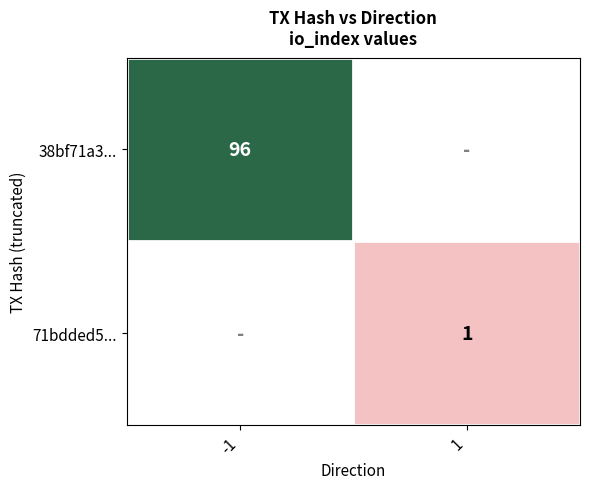

The value of 71bdded5... at 1 is 2. True or false?

False